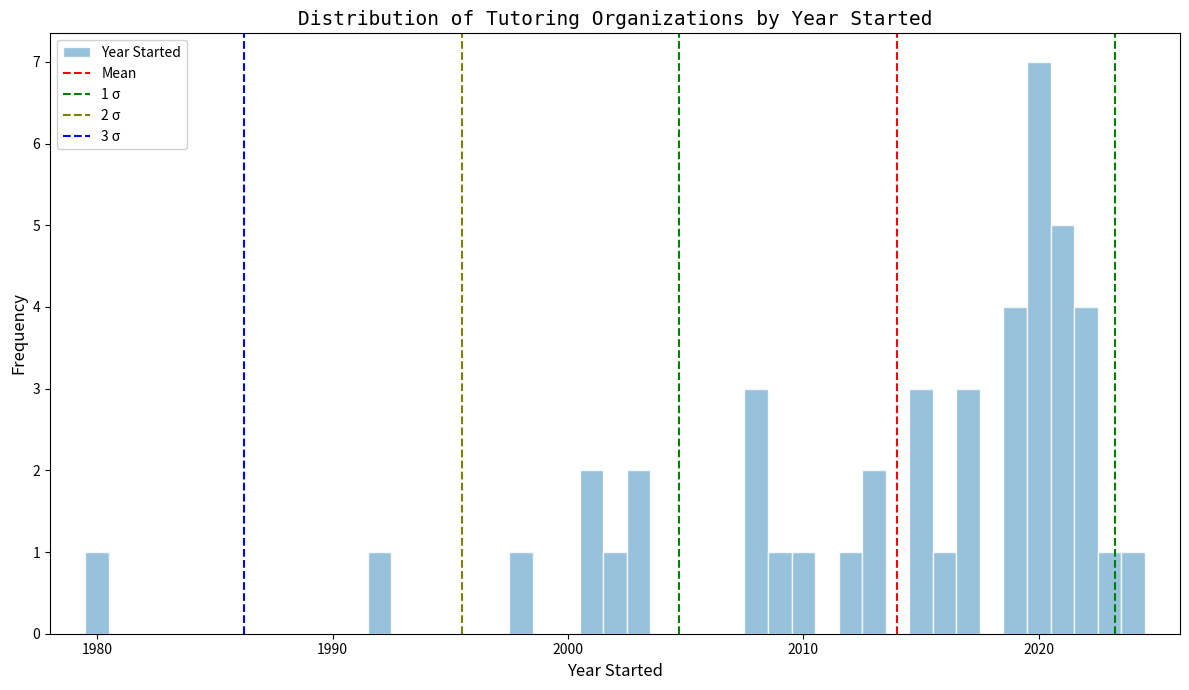

Around what value on the x-axis is the tallest bar? Give the approximate position of its centre, as read against the axis.

2020